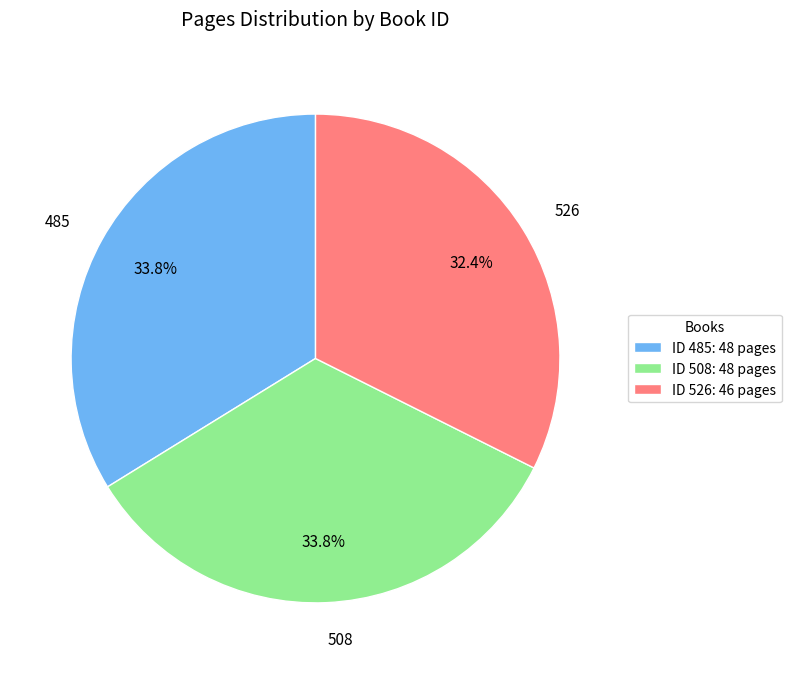

Does any single category account for the majority?

No